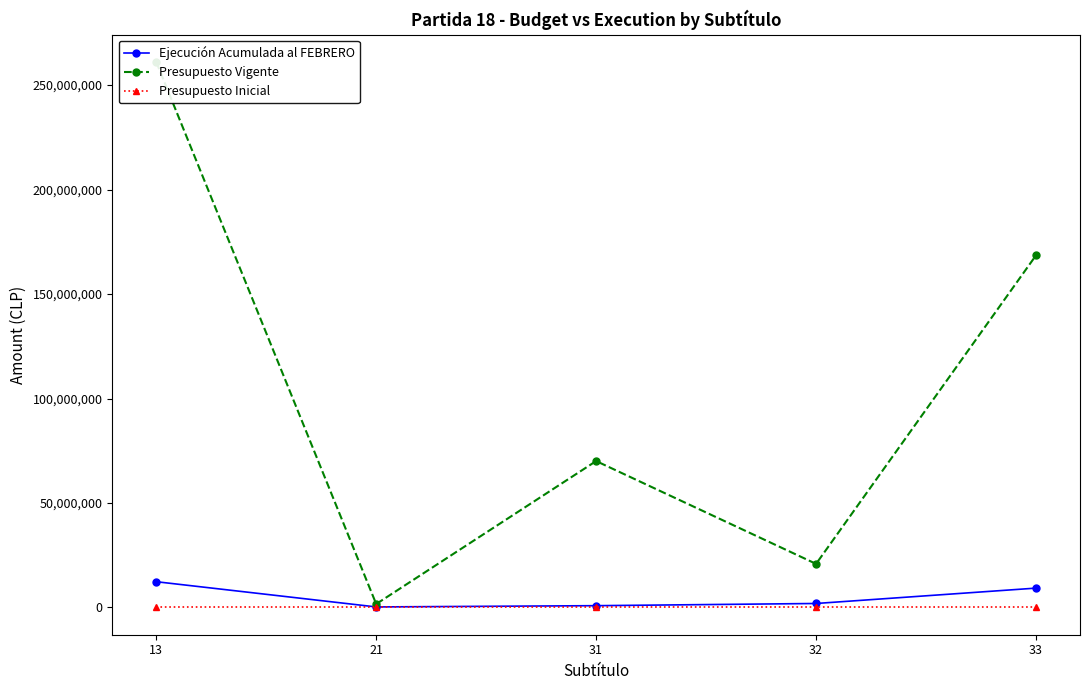

True or false: Ejecución Acumulada al FEBRERO has a value of 15569777 at 33.

False